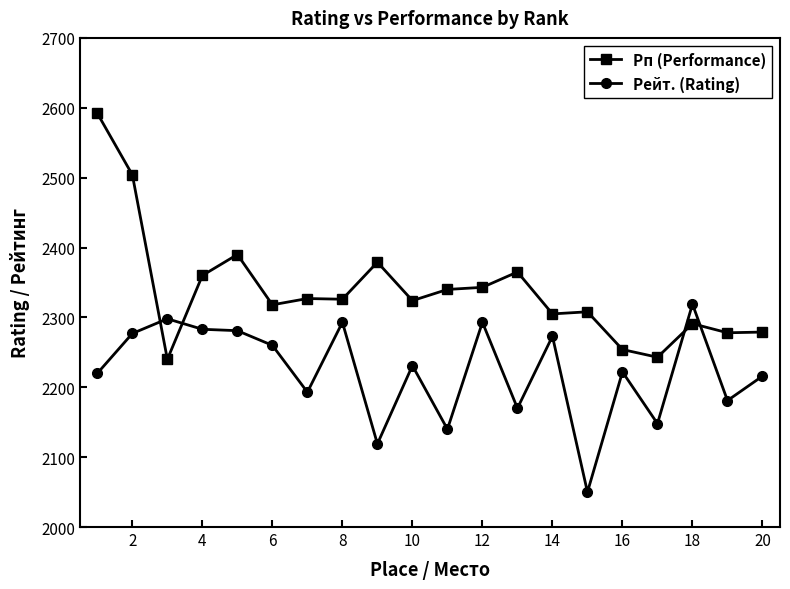

Which series has the largest total across all categories?

Рп (Performance)